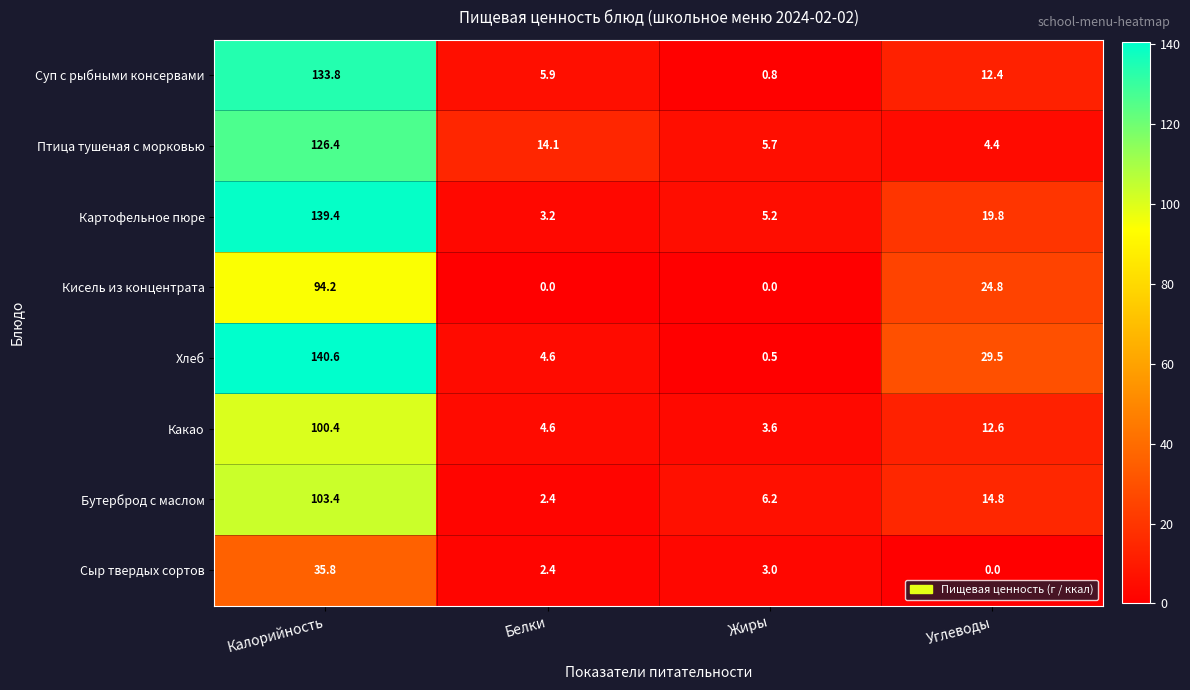

What is the minimum value for Суп с рыбными консервами?

0.8